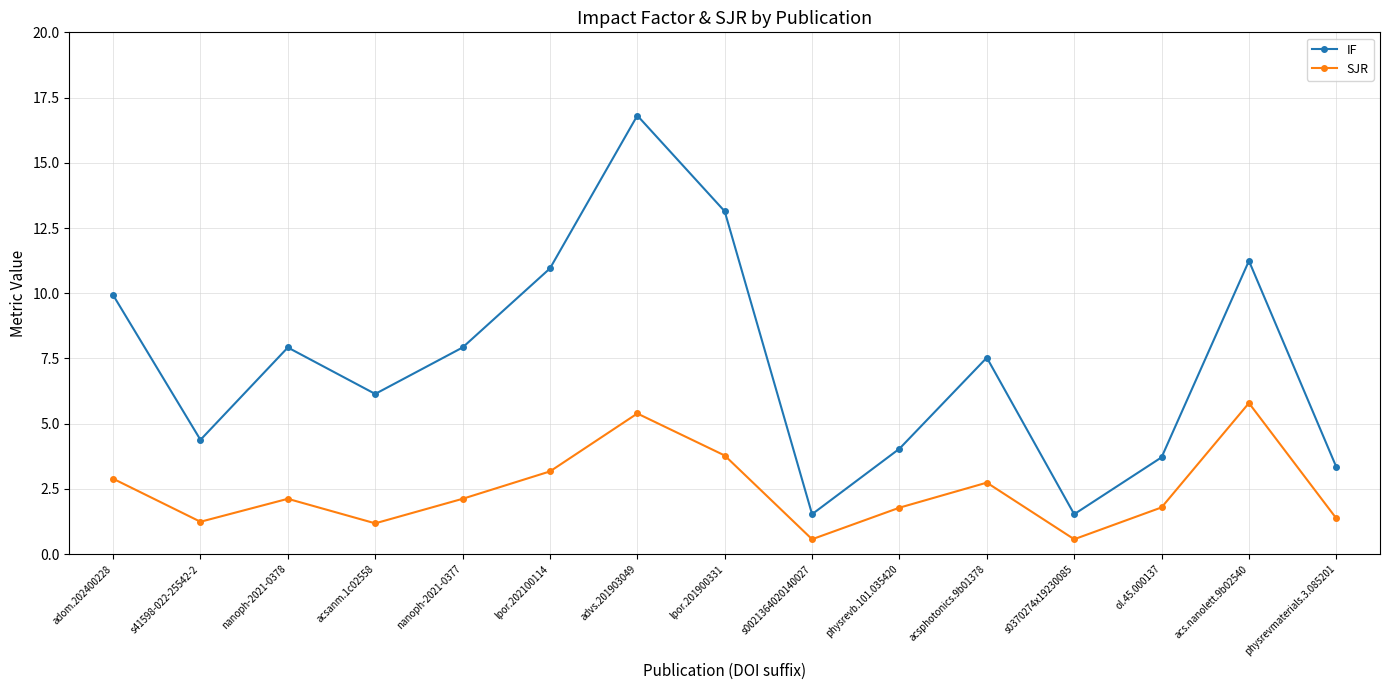

True or false: SJR has more than 2 points higher than both neighbors.

True